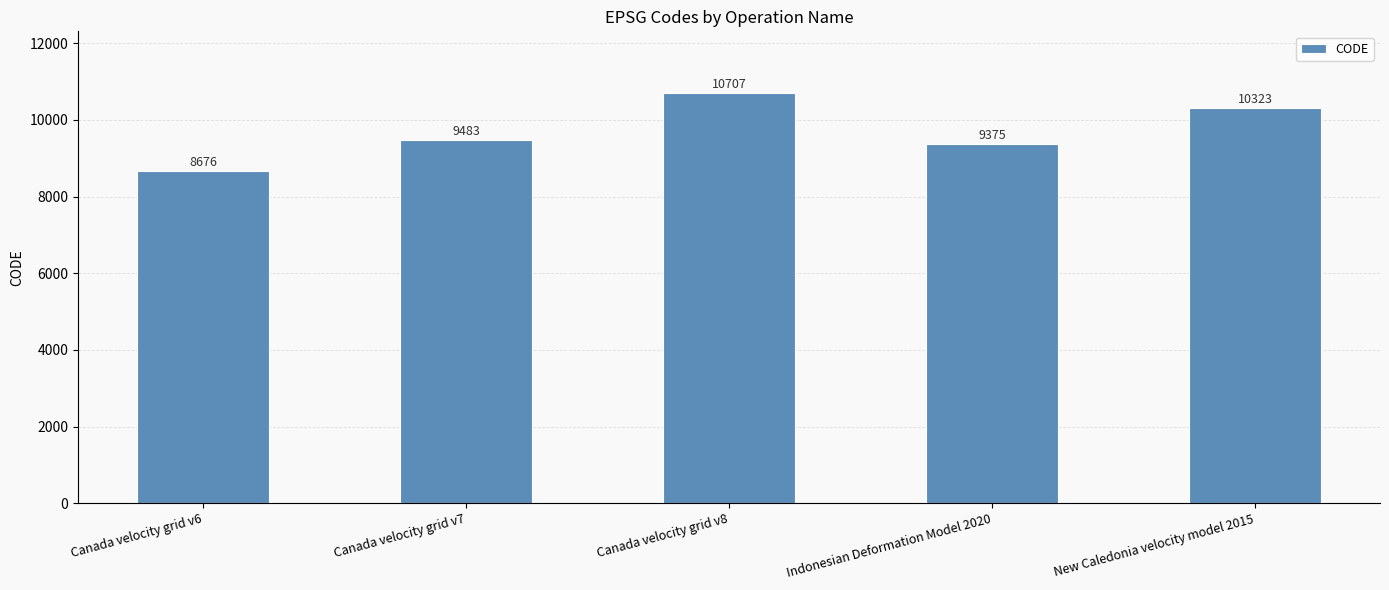

What is the label of the 1st bar from the left?

Canada velocity grid v6